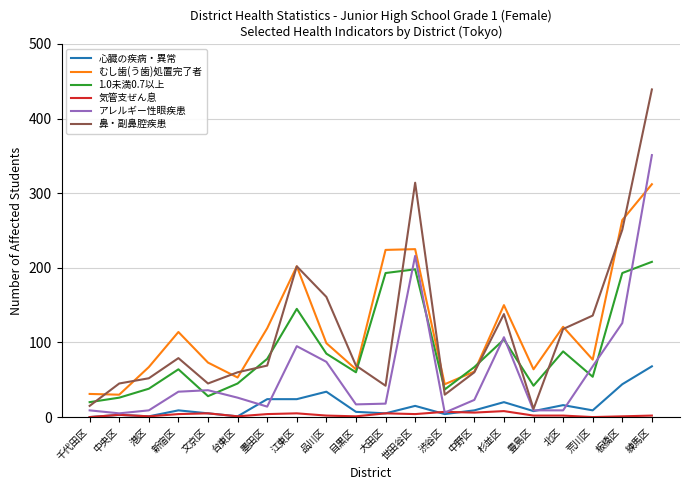

True or false: 1.0未満0.7以上 and 心臓の疾病・異常 intersect in this chart.

False